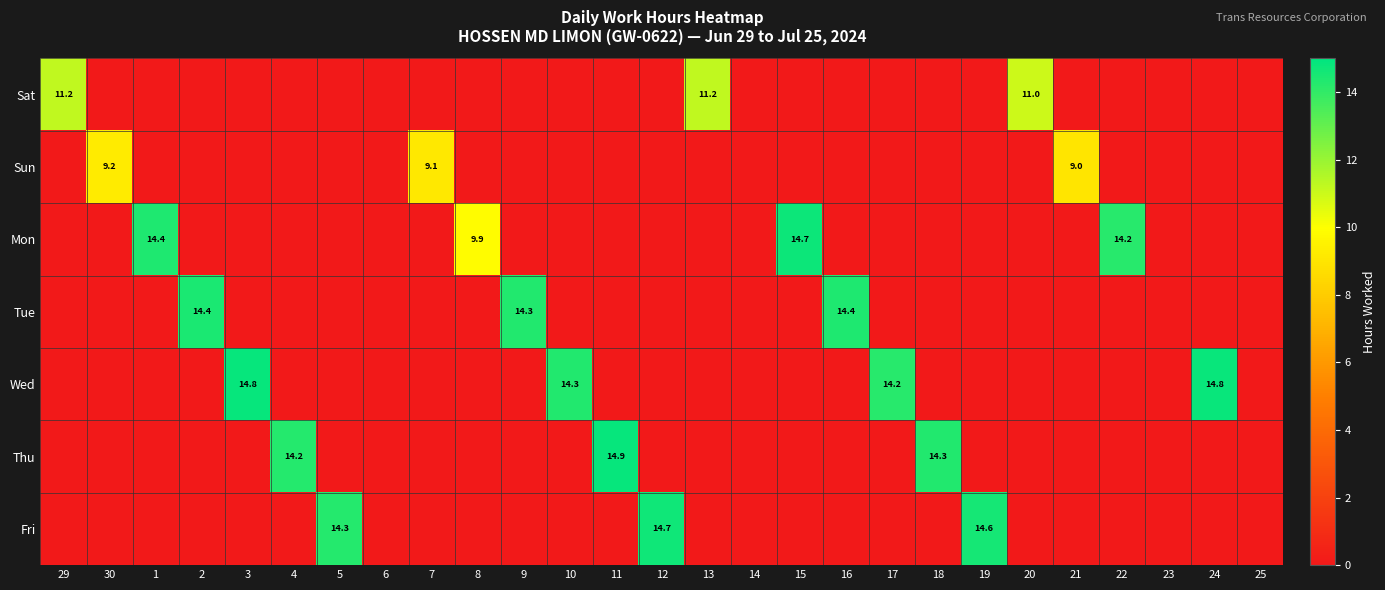

Is the value of Thu at 10 greater than the value of Fri at 3?

No